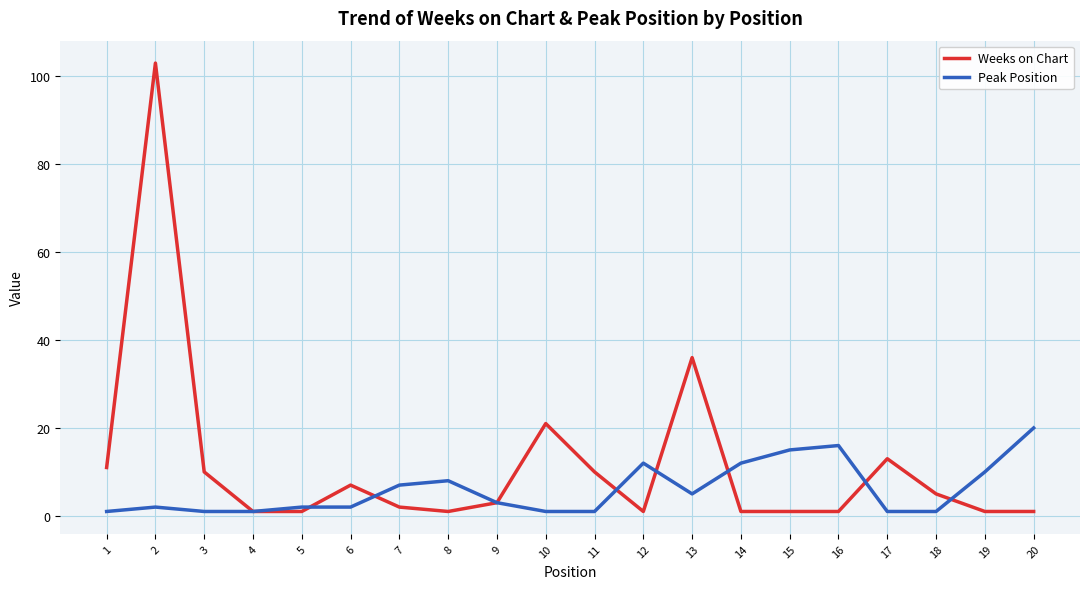

Where does the Peak Position series first go above 3?

7